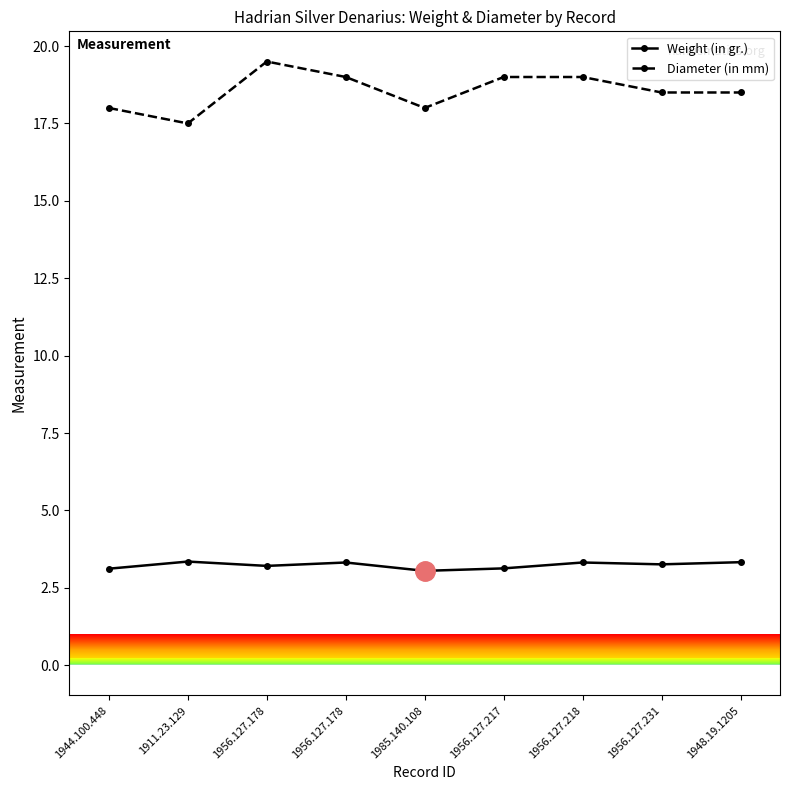

What are all the series names shown in the legend?

Weight (in gr.), Diameter (in mm)